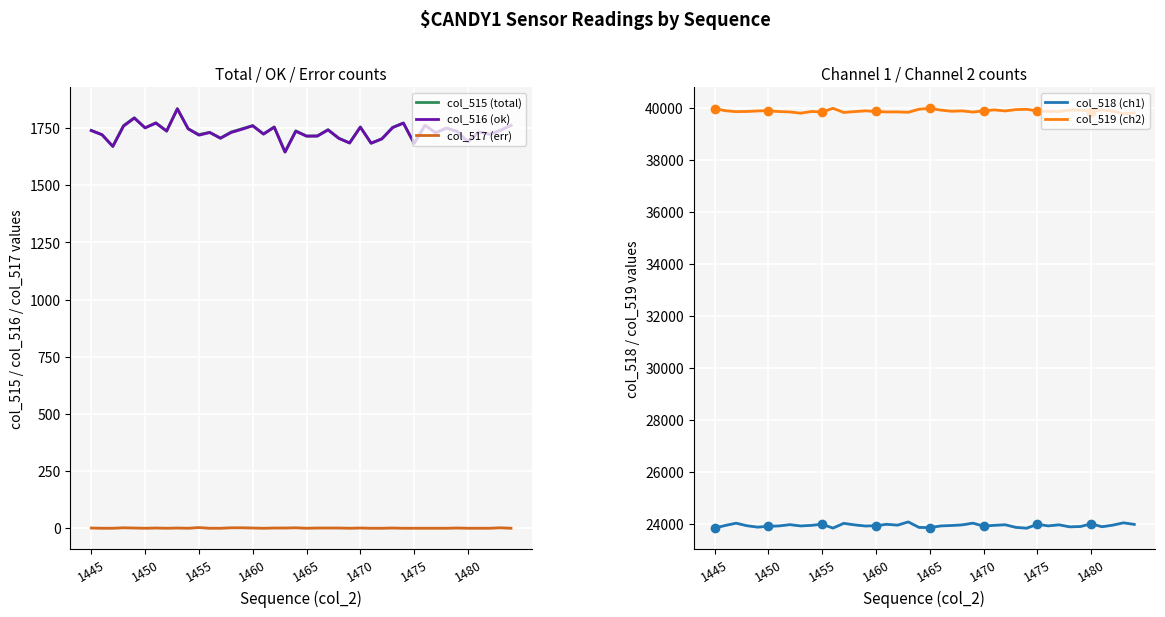

Rank the series by their maximum value, from lowest to highest.

col_517 (err), col_516 (ok), col_515 (total), col_518 (ch1), col_519 (ch2)